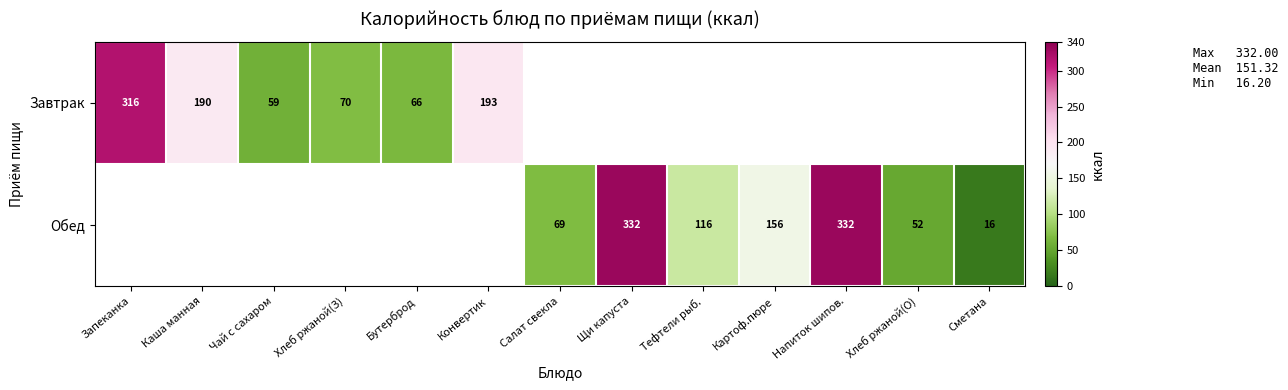

Where is Завтрак nearest to the value 187?

Каша манная